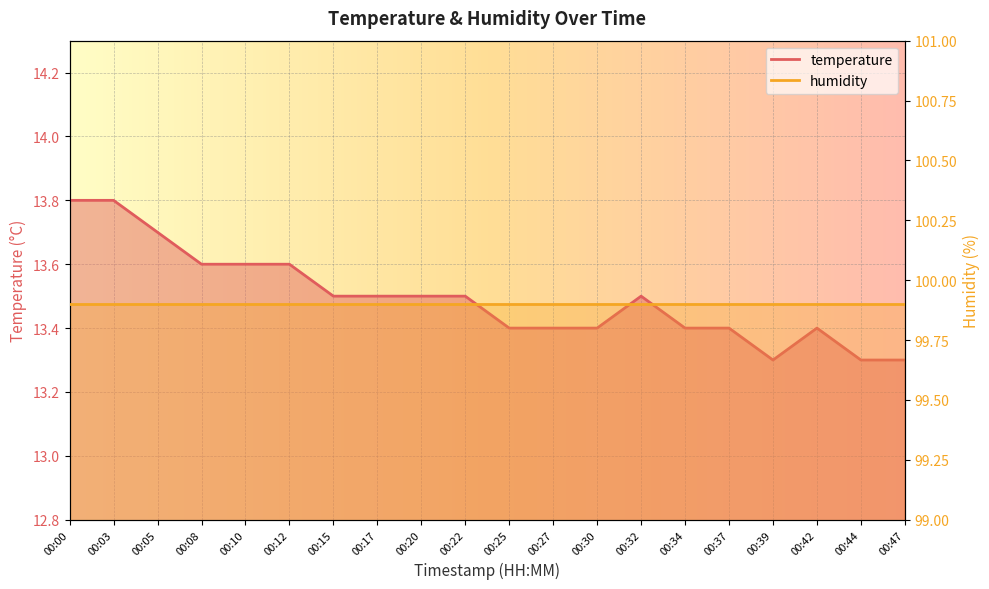

The chart shows a value of 13.3 at 00:39. True or false?

True